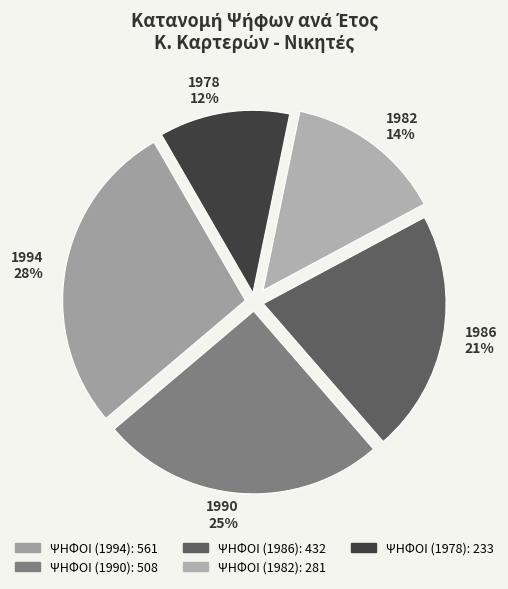

How many slices are in this pie chart?

5